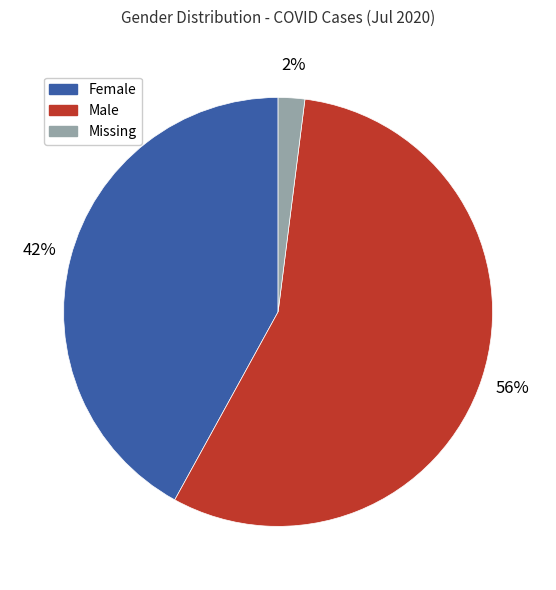

Combined, do Missing and Male account for over 50%?

Yes